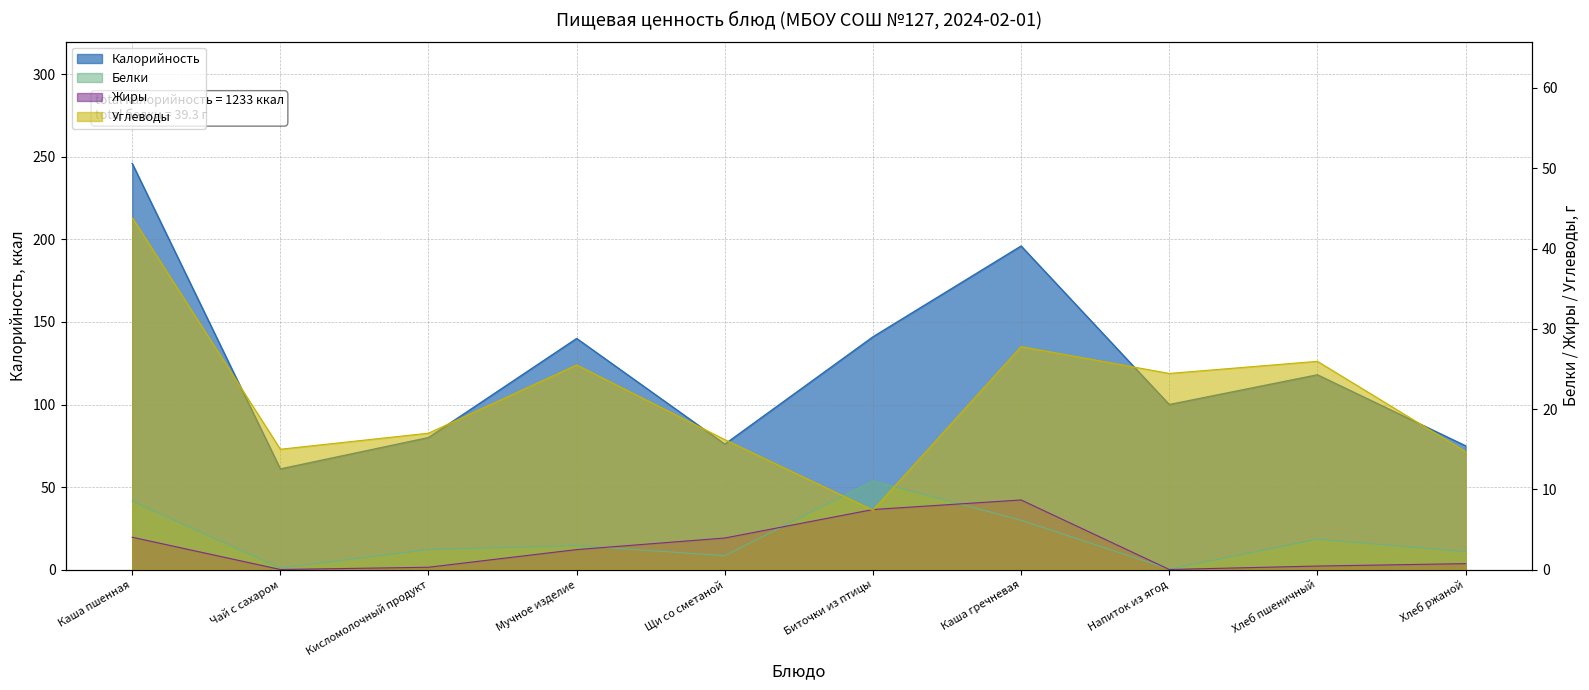

In Белки, how many points are lower than both neighbors (excluding endpoints)?

3